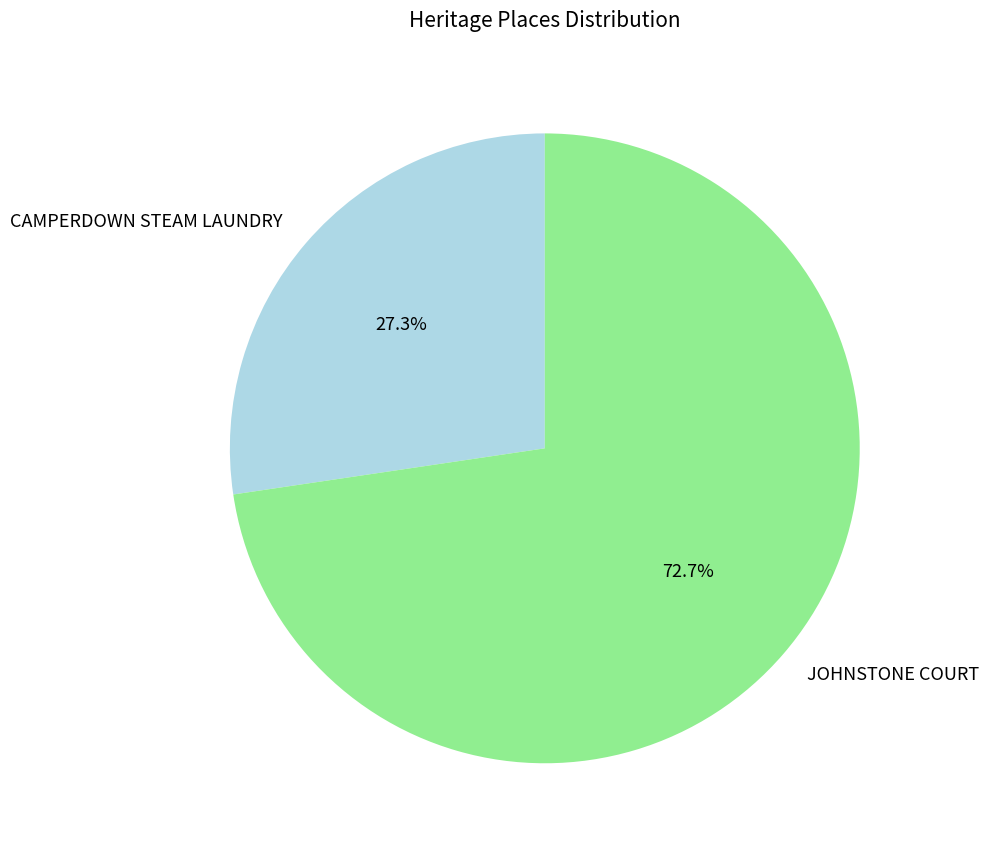

To the nearest percent, what is the average slice percentage?

50%